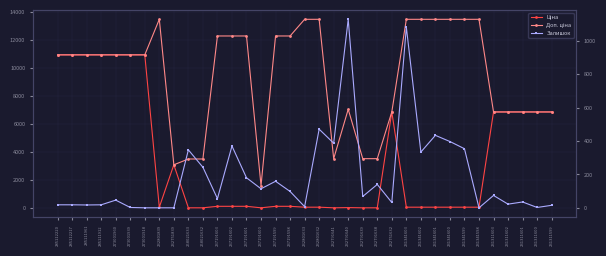

After their last crossing, which series has the higher values: Доп. ціна or Ціна?

Доп. ціна